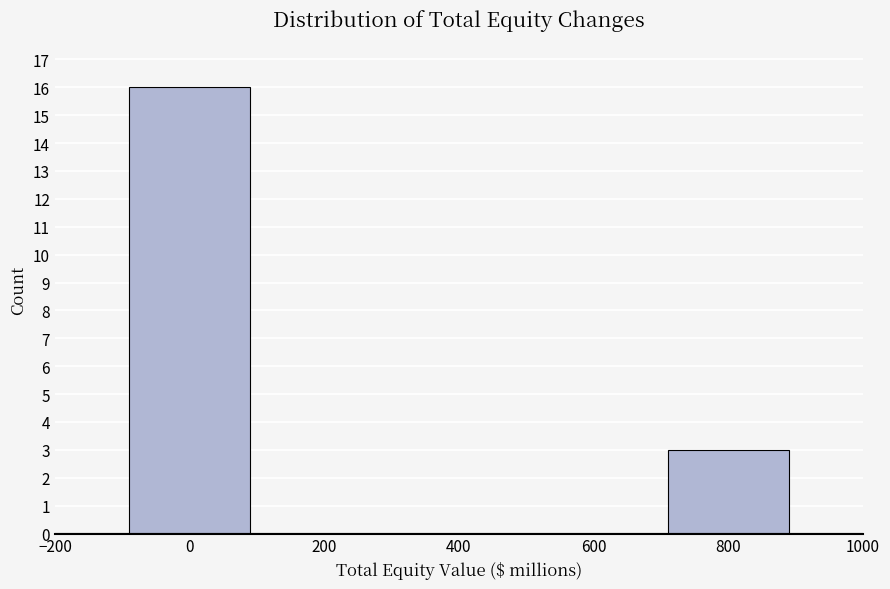

What is the height of the bar covering 700 to 900 on the x-axis? The values are not printed on the chart, so give them approximately, as read against the axis.

3